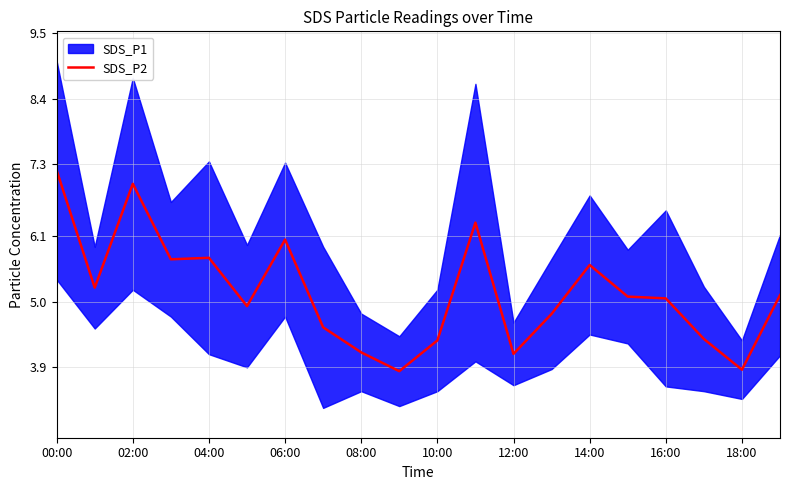

Which category has the highest value in the SDS_P2 series?

00:00